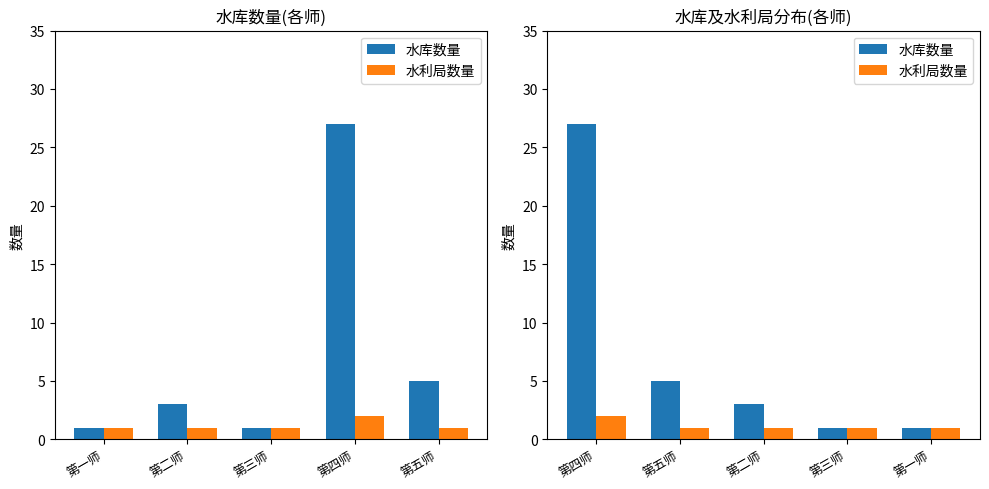

List the series in order of their overall mean, lowest first.

水利局数量, 水库数量